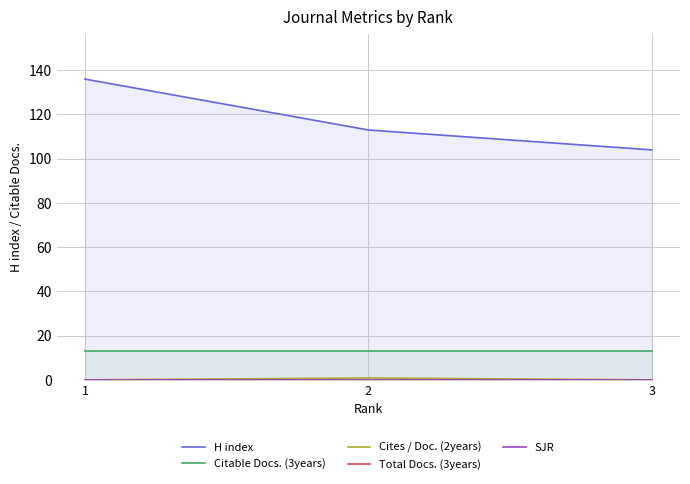

At how many categories does at least one series exceed 117?

1